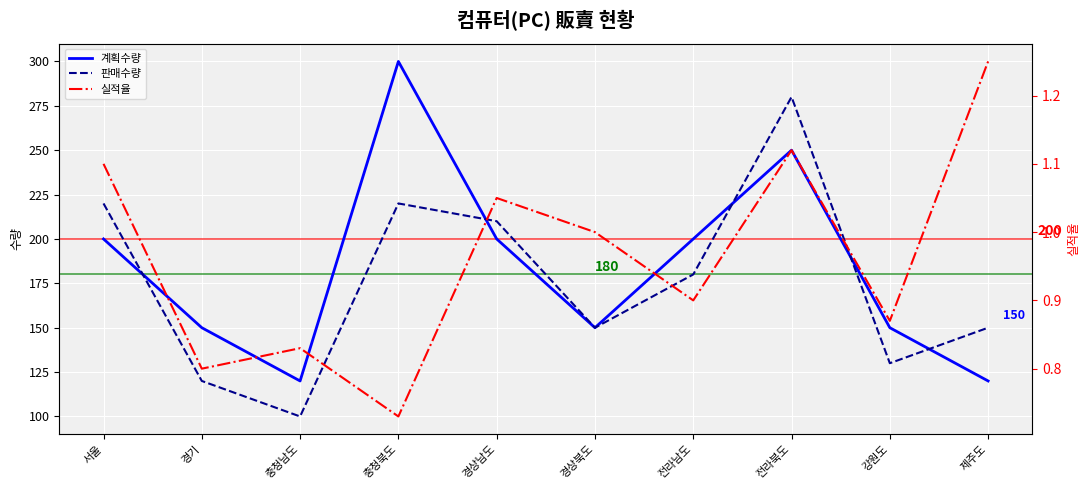

Reading right to left, what are all the values shown in this chart?

계획수량: 제주도=120.0	강원도=150.0	전라북도=250.0	전라남도=200.0	경상북도=150.0	경상남도=200.0	충청북도=300.0	충청남도=120.0	경기=150.0	서울=200.0
판매수량: 제주도=150.0	강원도=130.0	전라북도=280.0	전라남도=180.0	경상북도=150.0	경상남도=210.0	충청북도=220.0	충청남도=100.0	경기=120.0	서울=220.0
실적율: 제주도=1.2	강원도=0.9	전라북도=1.1	전라남도=0.9	경상북도=1.0	경상남도=1.1	충청북도=0.7	충청남도=0.8	경기=0.8	서울=1.1